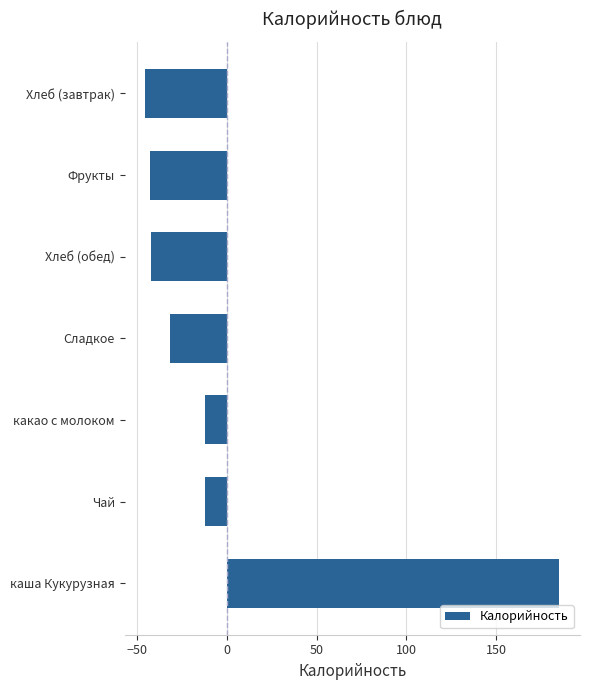

The value at каша Кукурузная is 120.5. True or false?

False